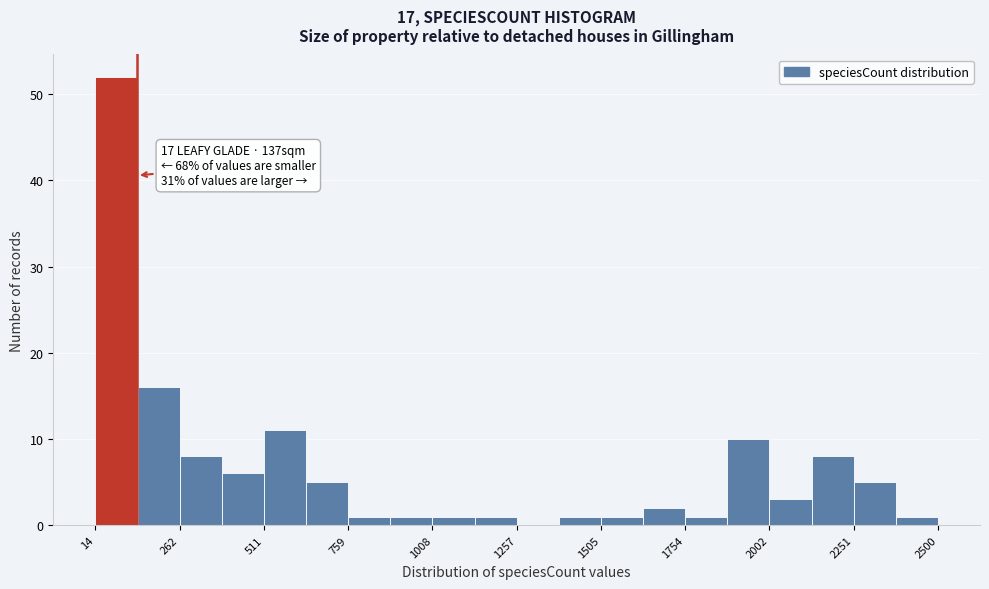

Read against the x-axis, roughly where is the centre of the tallest bar?

100